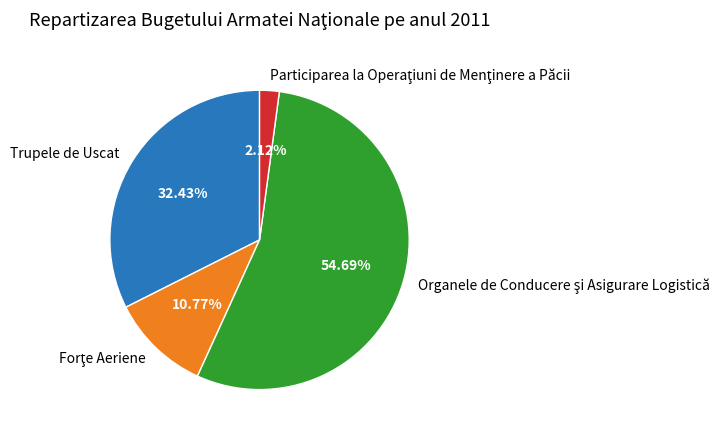

To the nearest percent, what is the difference between the largest and smallest slice percentages?

53%